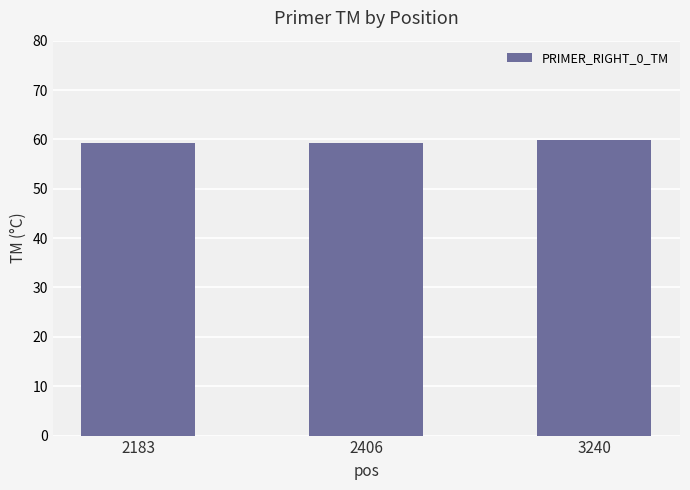

True or false: the data shows 96.5 at 2183.

False